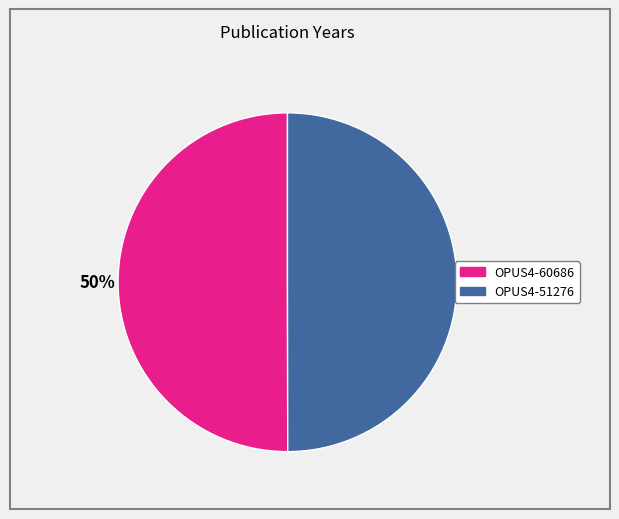

Combined, do OPUS4-60686 and OPUS4-51276 account for over 50%?

Yes